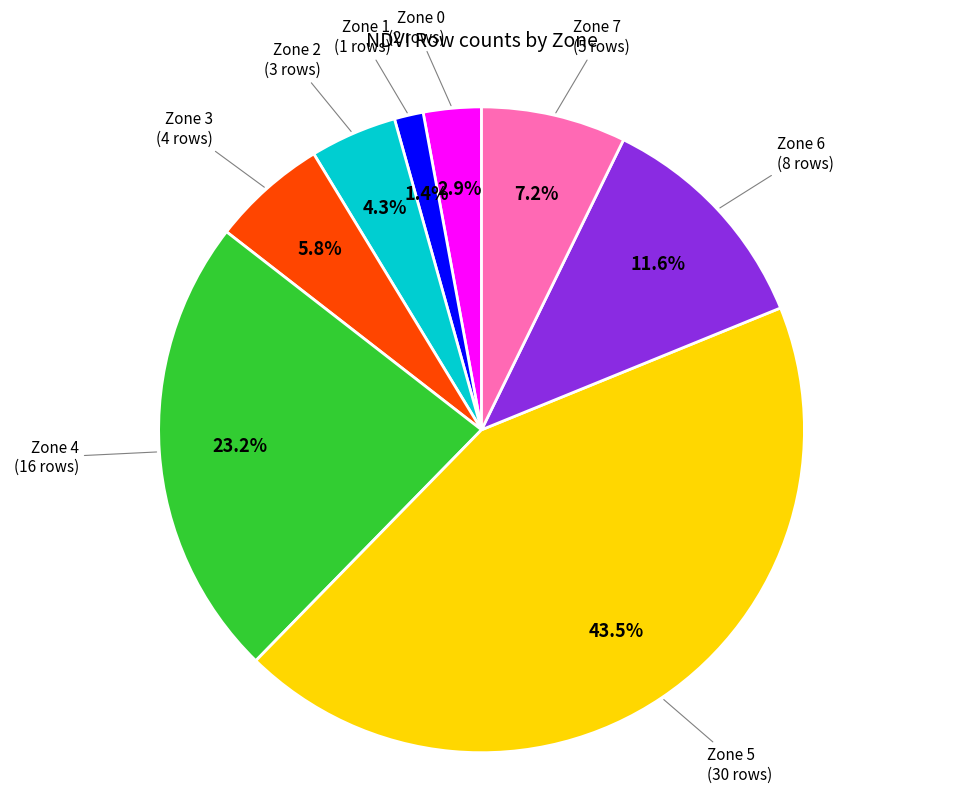

What percentage is the Zone 2 slice, to the nearest percent?

4%